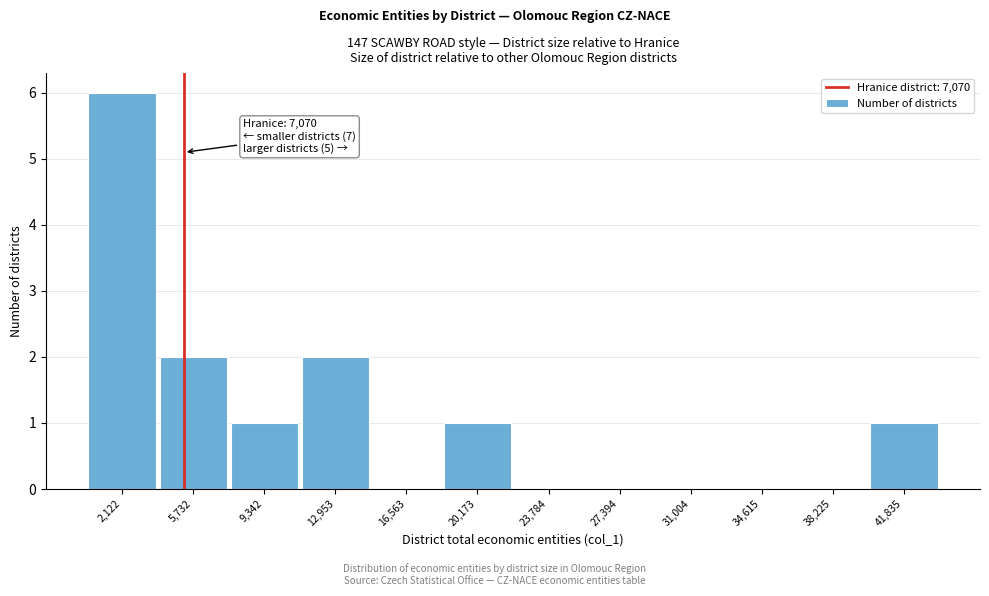

Reading left to right, list all the values displayed in this chart.

2,122=6	5,732=2	9,342=1	12,953=2	16,563=0	20,173=1	23,784=0	27,394=0	31,004=0	34,615=0	38,225=0	41,835=1